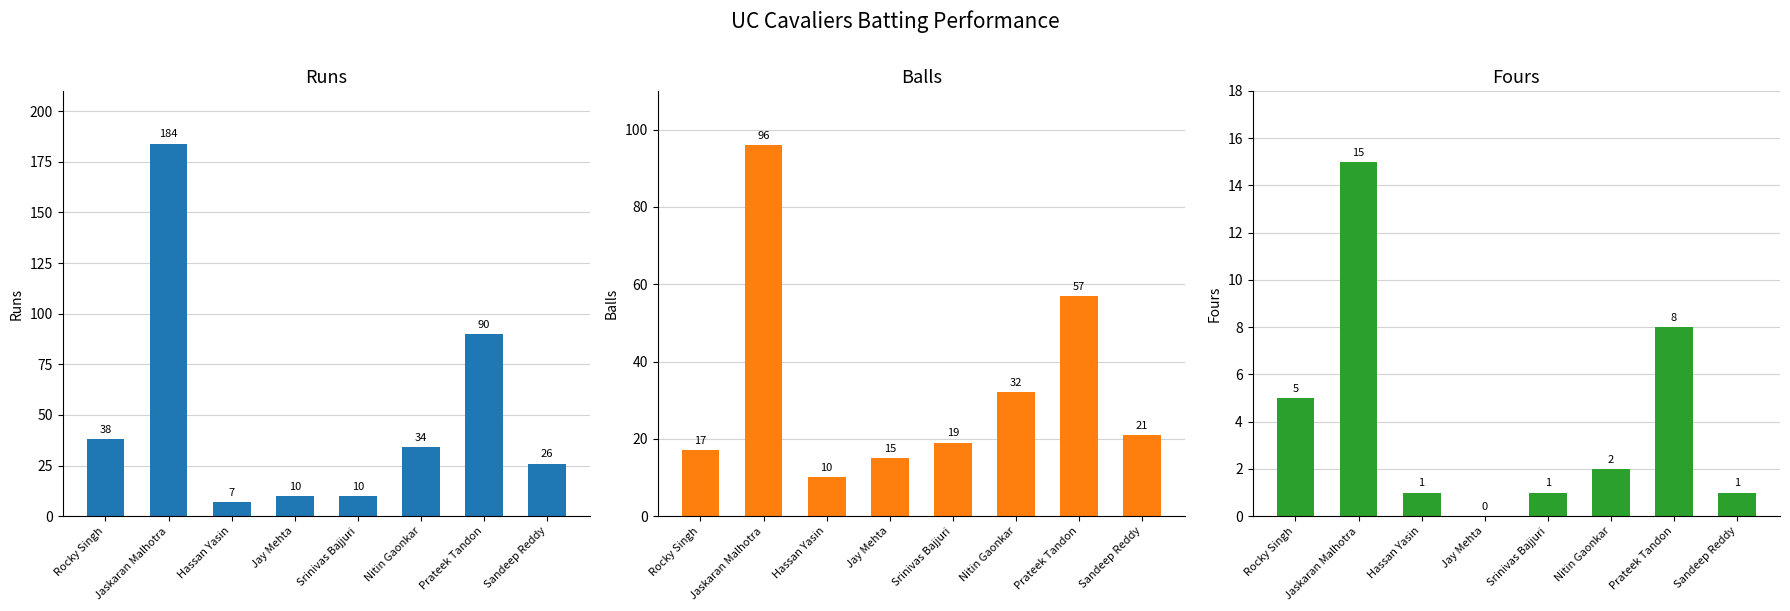

List the series in order of their overall mean, highest first.

Runs, Balls, Fours